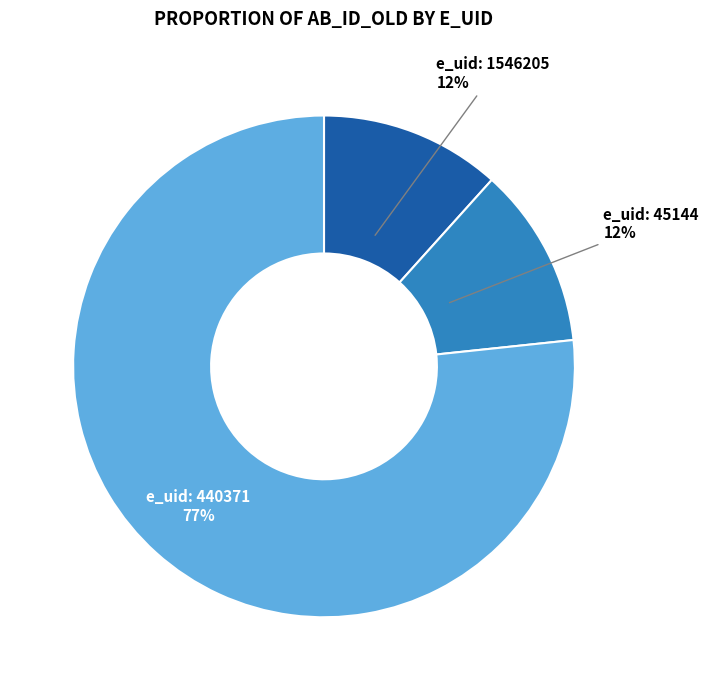

Which slice represents more than half of the pie?

440371